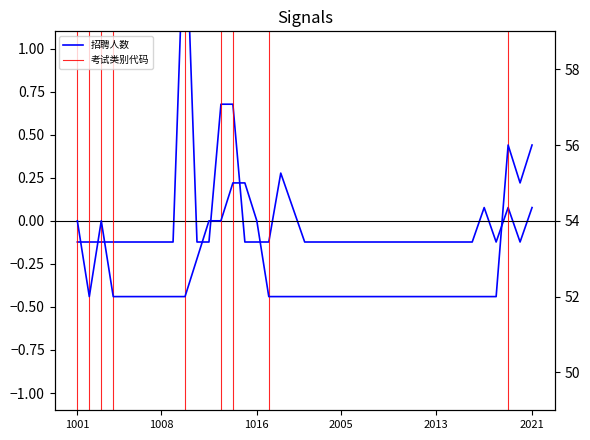

True or false: 考试类别代码 and 招聘人数 cross at least once.

False